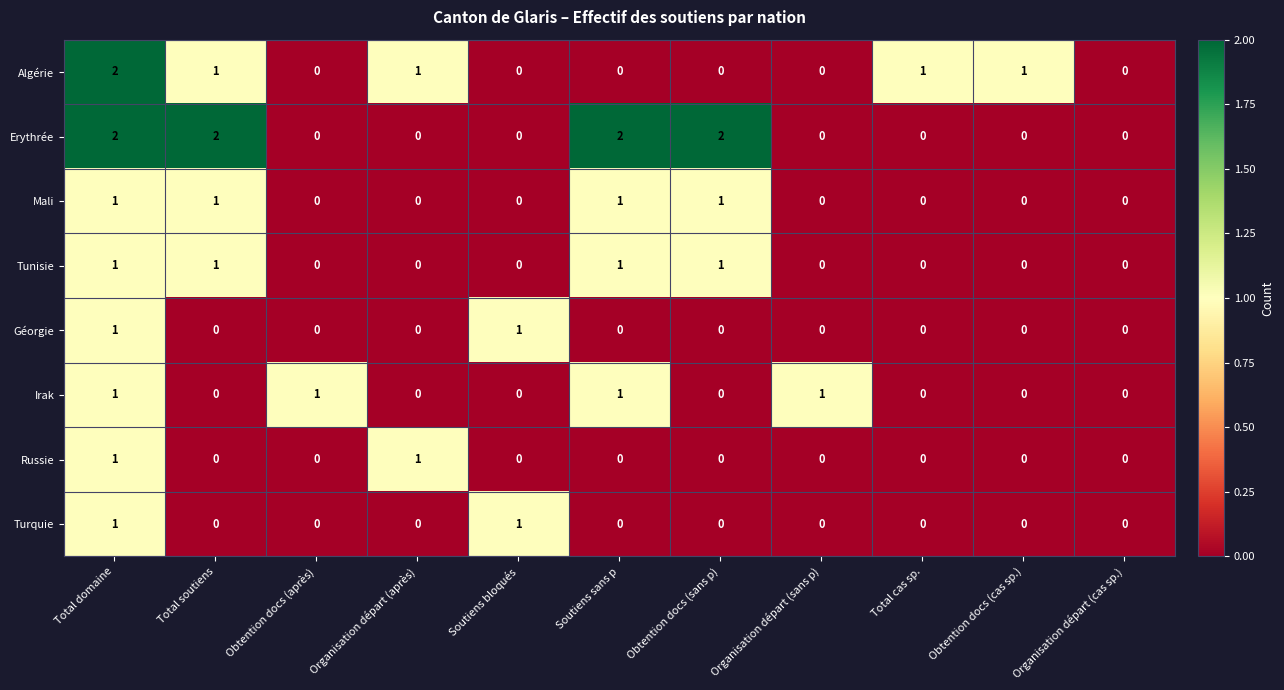

At which category is the sum across all series the highest?

Total domaine